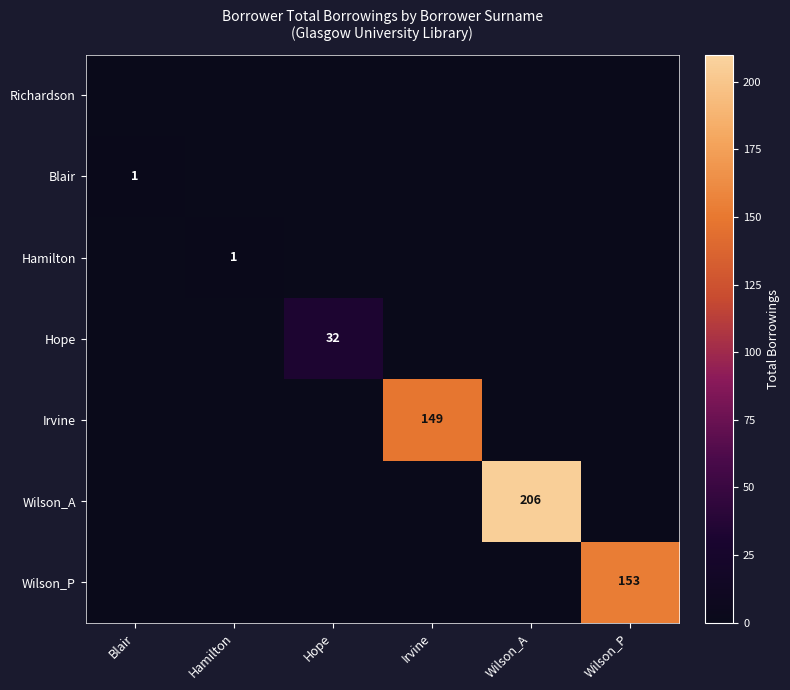

True or false: Blair has a value of 0 at Blair.

False